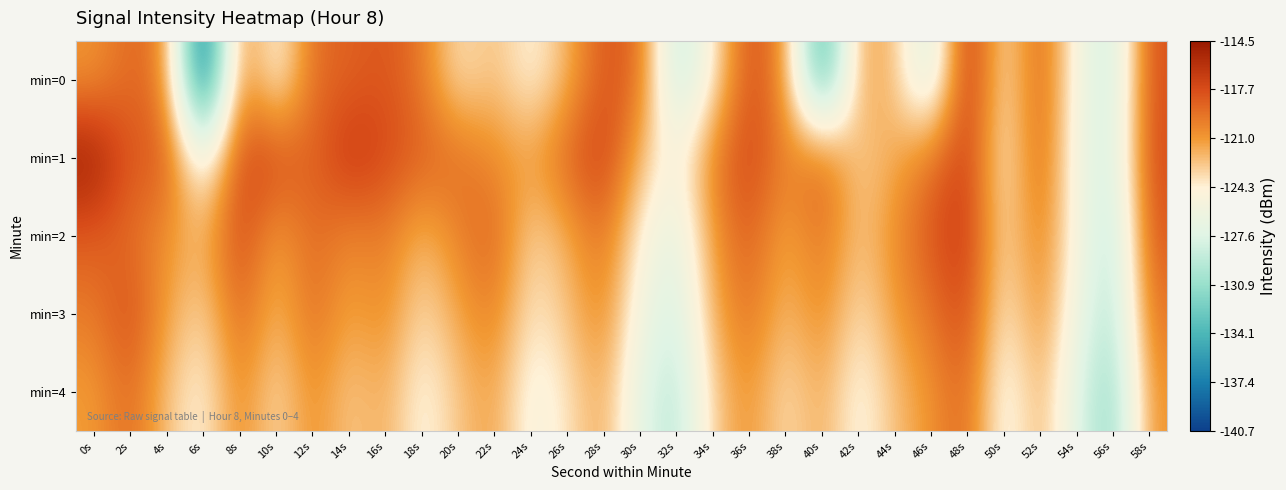

Reading left to right, list all the values displayed in this chart.

min=0: 0s=-120.9	2s=-118.8	4s=-120.1	6s=-140.7	8s=-119.5	10s=-125.6	12s=-119.1	14s=-118.7	16s=-118.1	18s=-119.6	20s=-124.0	22s=-122.3	24s=-124.8	26s=-122.1	28s=-118.0	30s=-119.0	32s=-129.7	34s=-124.6	36s=-117.5	38s=-120.8	40s=-136.1	42s=-121.3	44s=-122.4	46s=-129.1	48s=-115.6	50s=-124.4	52s=-118.2	54s=-125.6	56s=-129.0	58s=-117.8
min=1: 0s=-114.5	2s=-118.4	4s=-118.0	6s=-126.8	8s=-117.4	10s=-117.4	12s=-118.9	14s=-116.3	16s=-117.6	18s=-118.5	20s=-119.1	22s=-120.5	24s=-121.3	26s=-118.7	28s=-116.9	30s=-122.1	32s=-125.4	34s=-119.8	36s=-117.2	38s=-120.3	40s=-118.6	42s=-123.1	44s=-121.7	46s=-119.4	48s=-116.8	50s=-124.9	52s=-118.3	54s=-126.1	56s=-128.5	58s=-117.6
min=2: 0s=-118.5	2s=-119.2	4s=-120.8	6s=-122.1	8s=-117.3	10s=-121.5	12s=-118.9	14s=-120.4	16s=-119.7	18s=-122.3	20s=-120.1	22s=-118.6	24s=-123.4	26s=-121.8	28s=-119.2	30s=-124.6	32s=-127.3	34s=-120.9	36s=-118.4	38s=-121.7	40s=-119.3	42s=-122.8	44s=-120.5	46s=-118.1	48s=-116.7	50s=-123.9	52s=-119.6	54s=-125.3	56s=-129.8	58s=-118.2
min=3: 0s=-119.8	2s=-117.6	4s=-121.3	6s=-123.5	8s=-118.7	10s=-122.4	12s=-119.1	14s=-121.6	16s=-120.3	18s=-123.7	20s=-121.4	22s=-119.9	24s=-124.2	26s=-122.6	28s=-120.1	30s=-125.8	32s=-128.4	34s=-121.7	36s=-119.3	38s=-122.5	40s=-120.2	42s=-123.9	44s=-121.1	46s=-119.5	48s=-117.4	50s=-124.7	52s=-120.3	54s=-126.1	56s=-130.2	58s=-119.4
min=4: 0s=-121.2	2s=-118.9	4s=-122.6	6s=-124.8	8s=-120.1	10s=-123.7	12s=-120.4	14s=-122.9	16s=-121.6	18s=-125.0	20s=-122.7	22s=-121.2	24s=-125.5	26s=-123.9	28s=-121.4	30s=-127.1	32s=-129.7	34s=-123.0	36s=-120.6	38s=-123.8	40s=-121.5	42s=-125.2	44s=-122.4	46s=-120.8	48s=-118.7	50s=-126.0	52s=-121.6	54s=-127.4	56s=-131.5	58s=-120.7